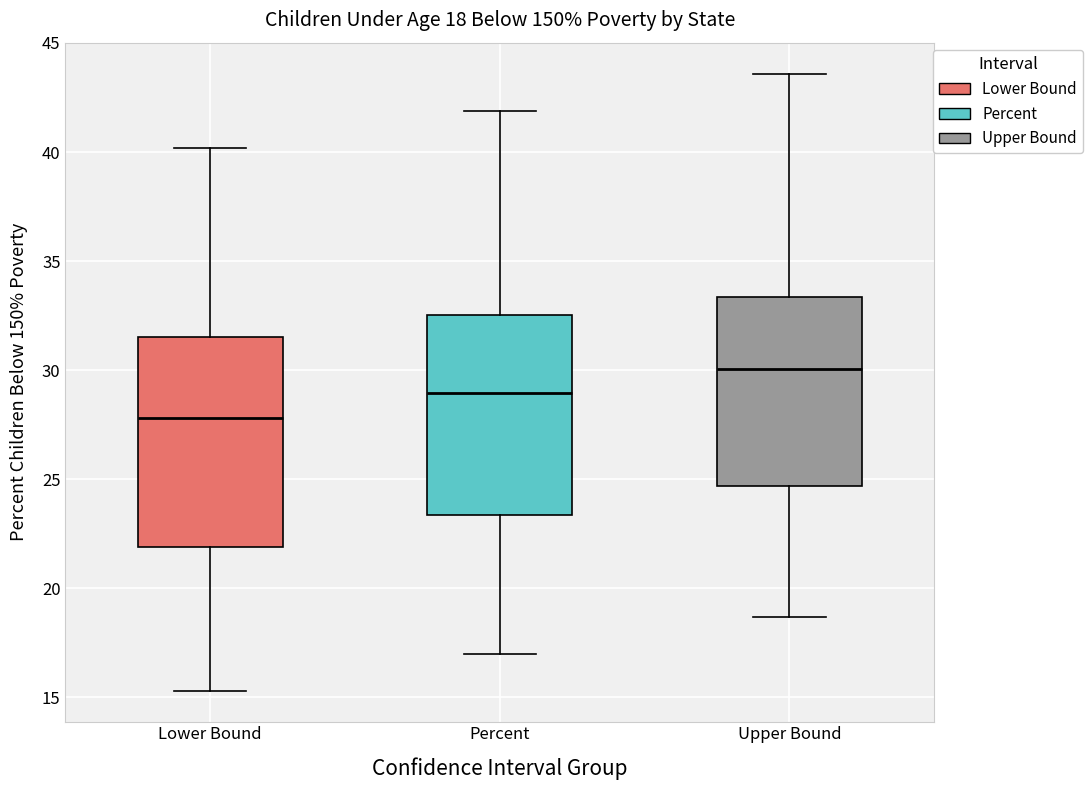

Which box's median line is the lowest?

Lower Bound